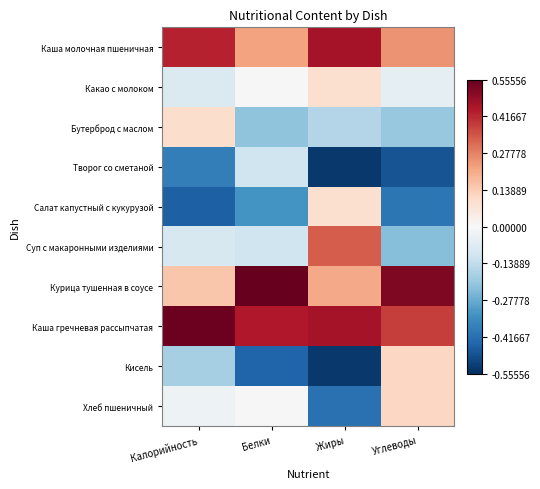

At how many categories does at least one series exceed 0?

4